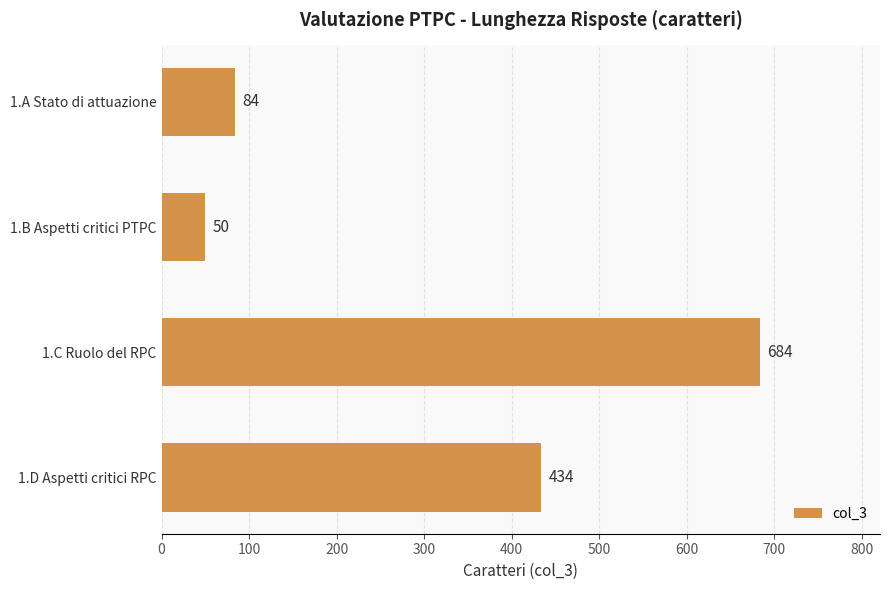

True or false: the data shows 434 at 1.D Aspetti critici RPC.

True